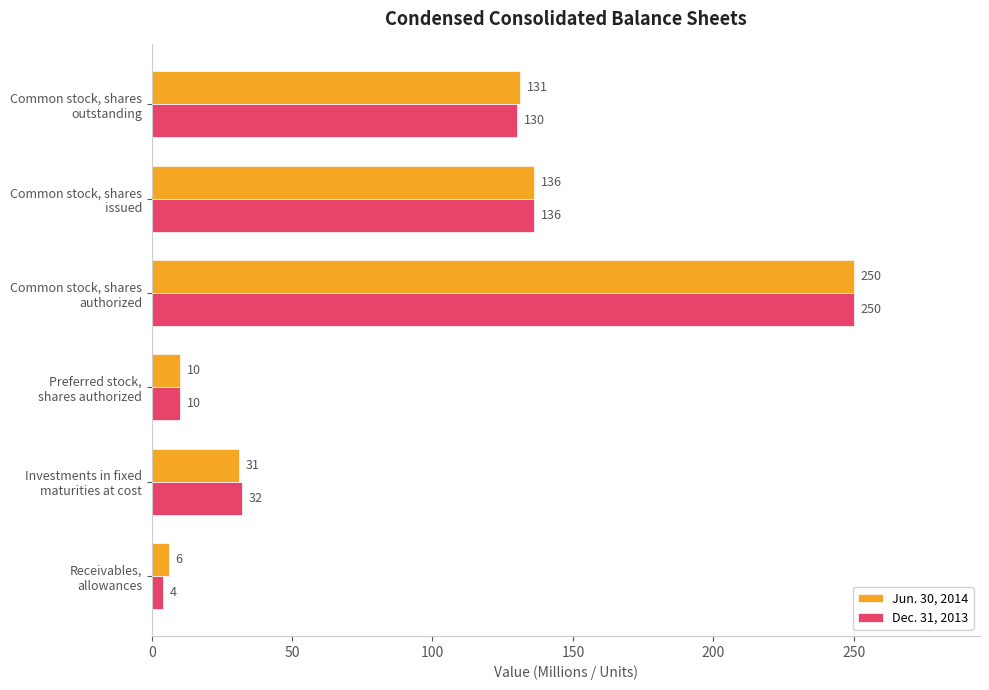

What is the sum of all Jun. 30, 2014 values?

564